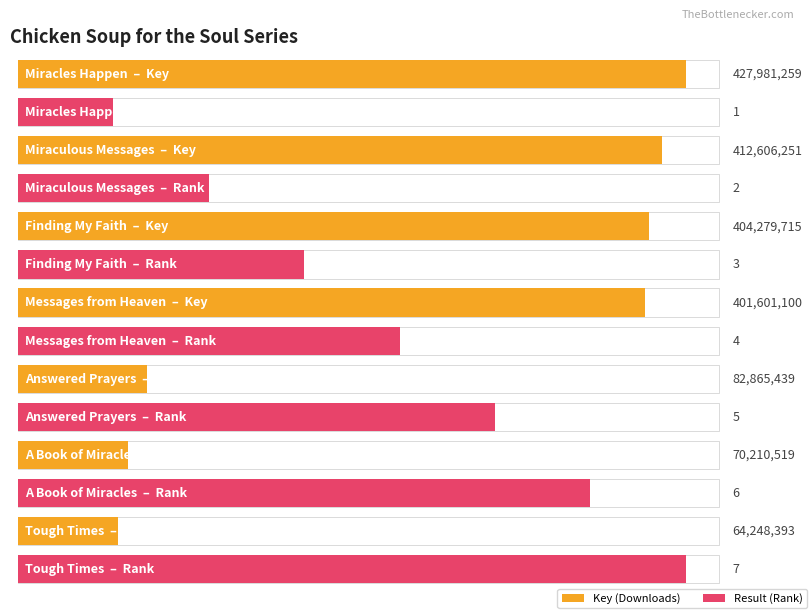

List the labels in order of Result value, smallest first.

Miracles Happen, Miraculous Messages, Finding My Faith, Messages from Heaven, Answered Prayers, A Book of Miracles, Tough Times